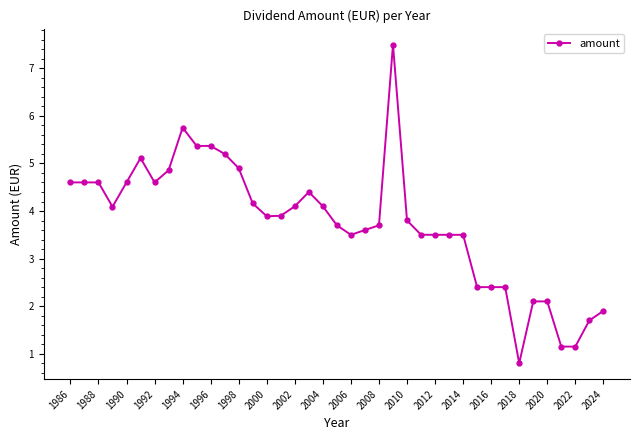

True or false: there are more than 2 points higher than both neighbors.

True